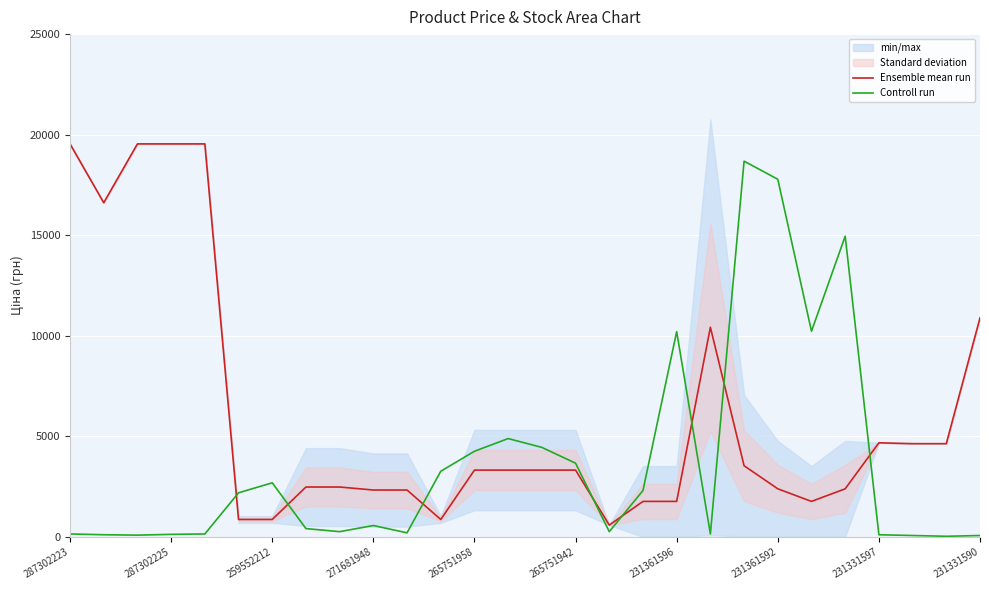

Rank the series by their maximum value, from lowest to highest.

Controll run, Ensemble mean run